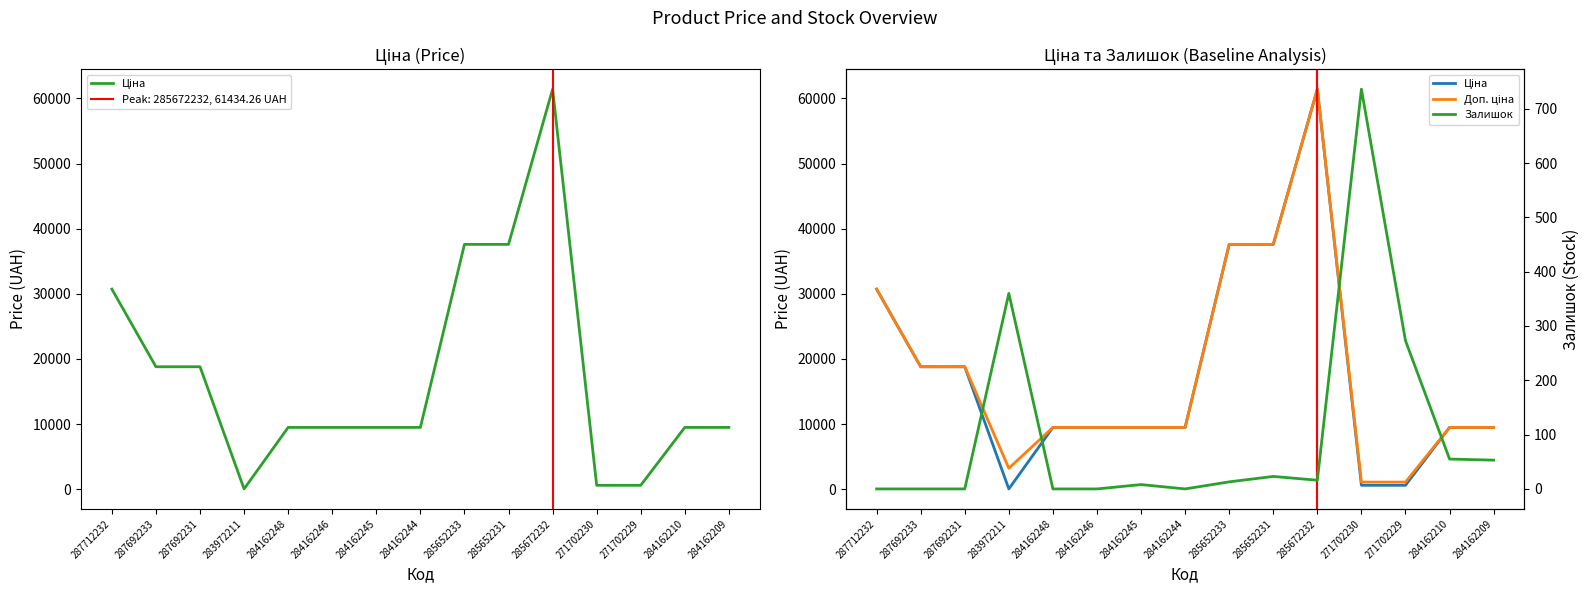

The value of Доп. ціна at 271702230 is 239.1. True or false?

False